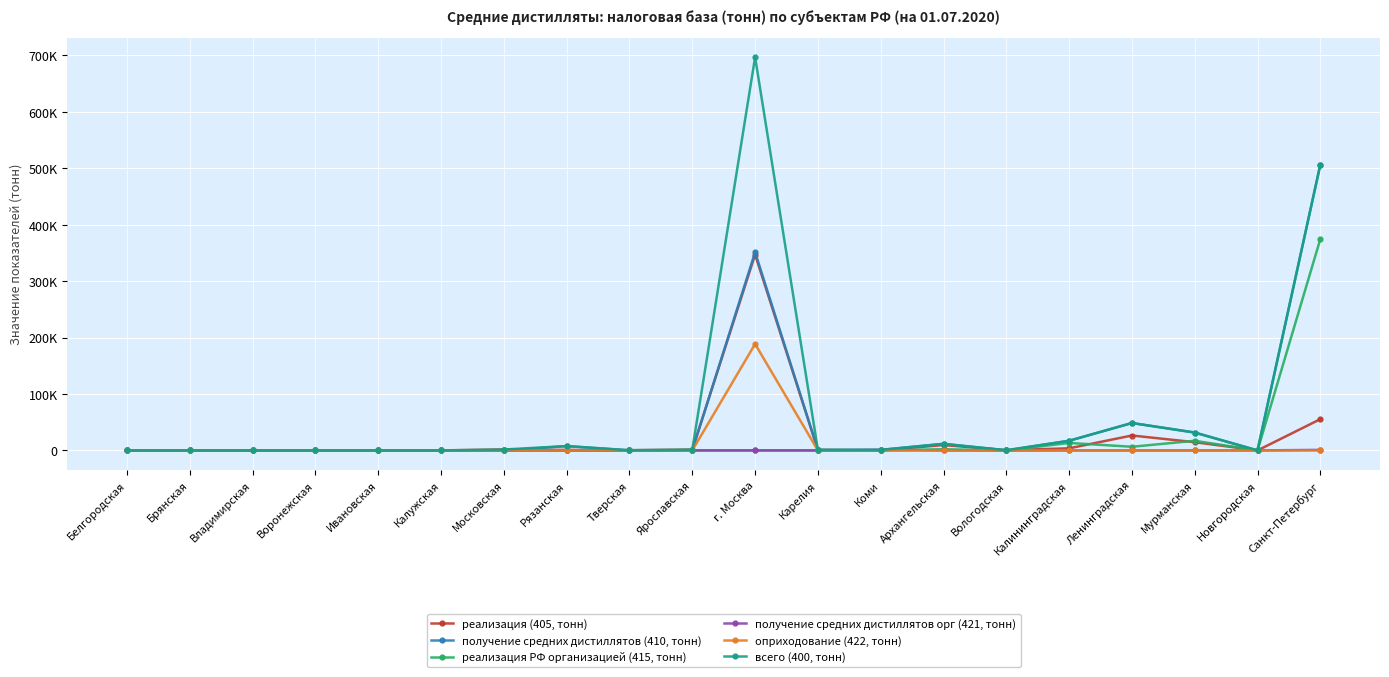

What are all the series names shown in the legend?

реализация (405, тонн), получение средних дистиллятов (410, тонн), реализация РФ организацией (415, тонн), получение средних дистиллятов орг (421, тонн), оприходование (422, тонн), всего (400, тонн)